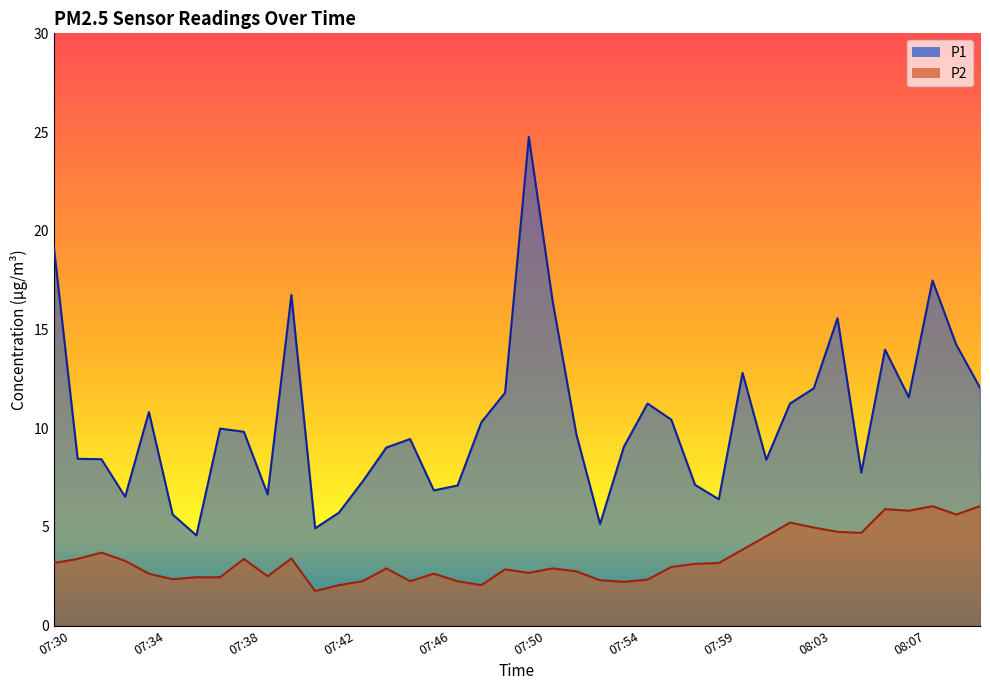

The value of P2 at 07:51 is 2.9. True or false?

True